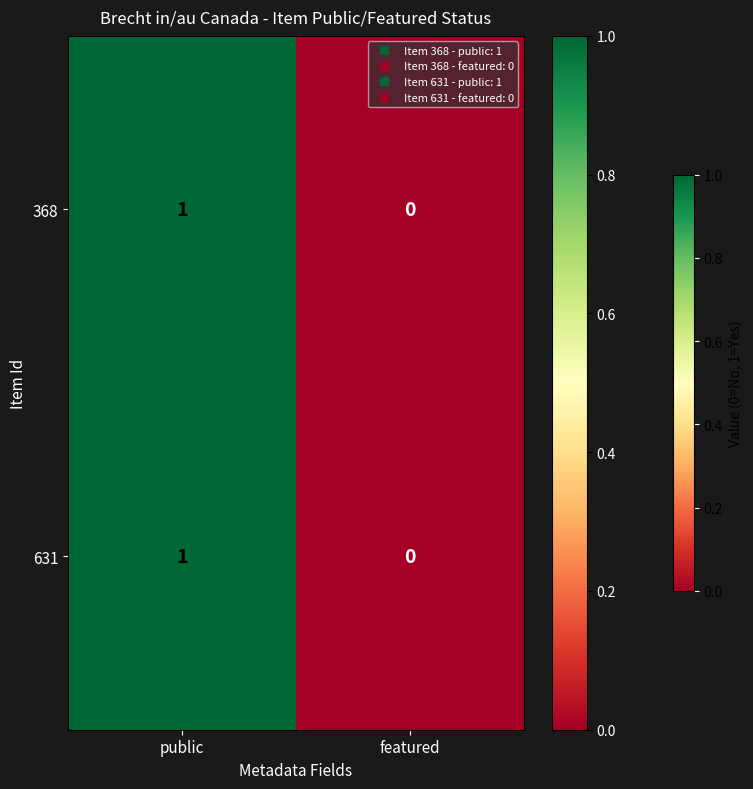

How many data points in 631 are less than 1?

1